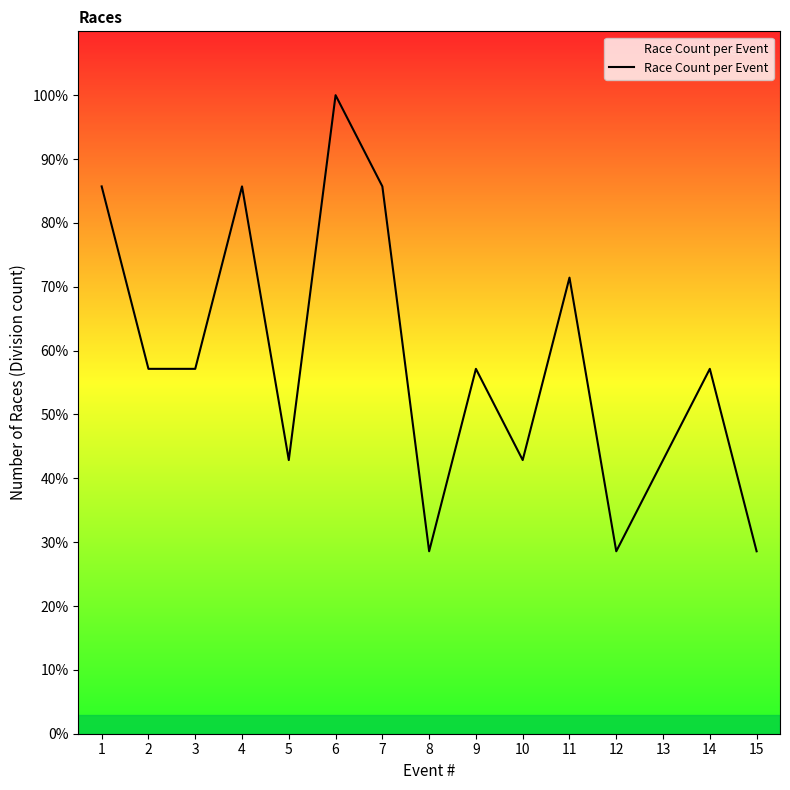

Approximately how many times larger is the value at 12 compared to 8?

1.0